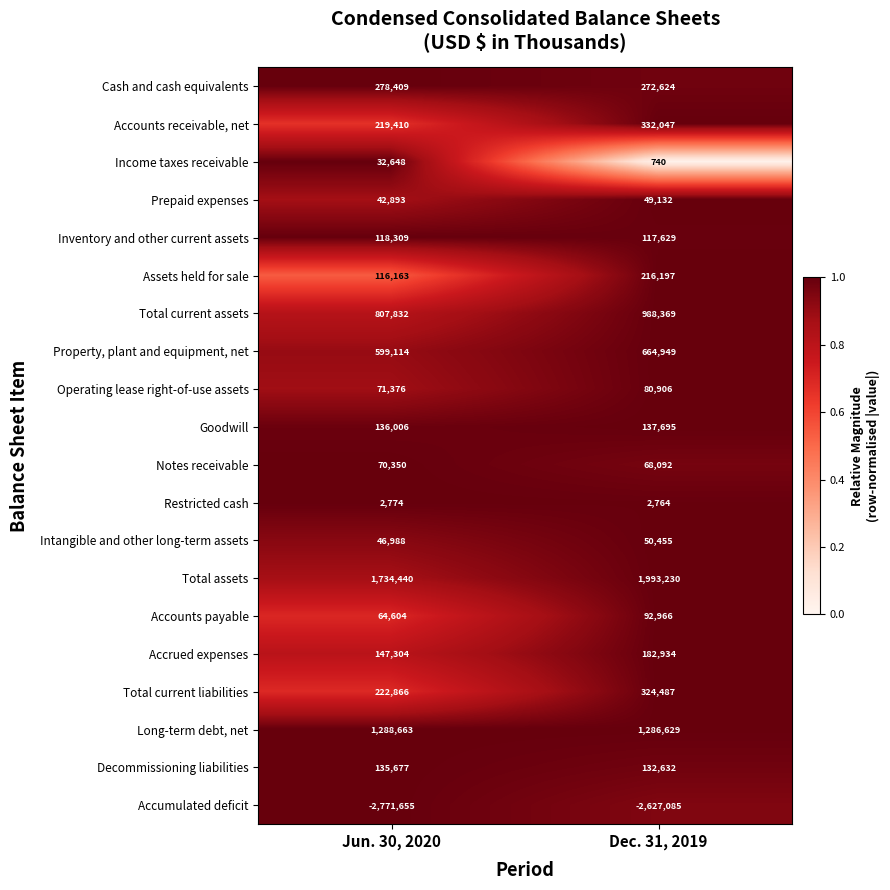

What is the smallest value displayed?

-2771655